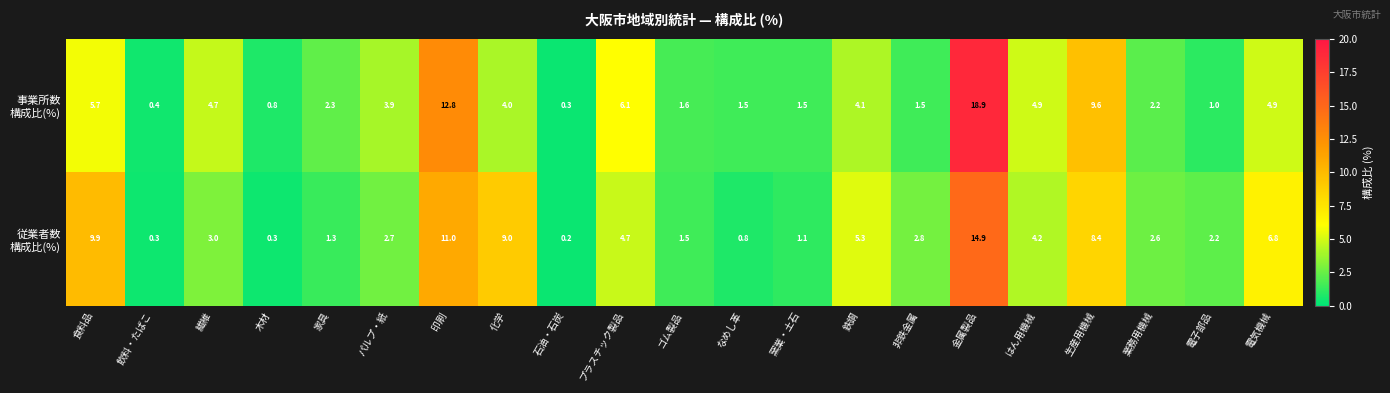

What is the spread (max minus min) of values at 金属製品?

4.0